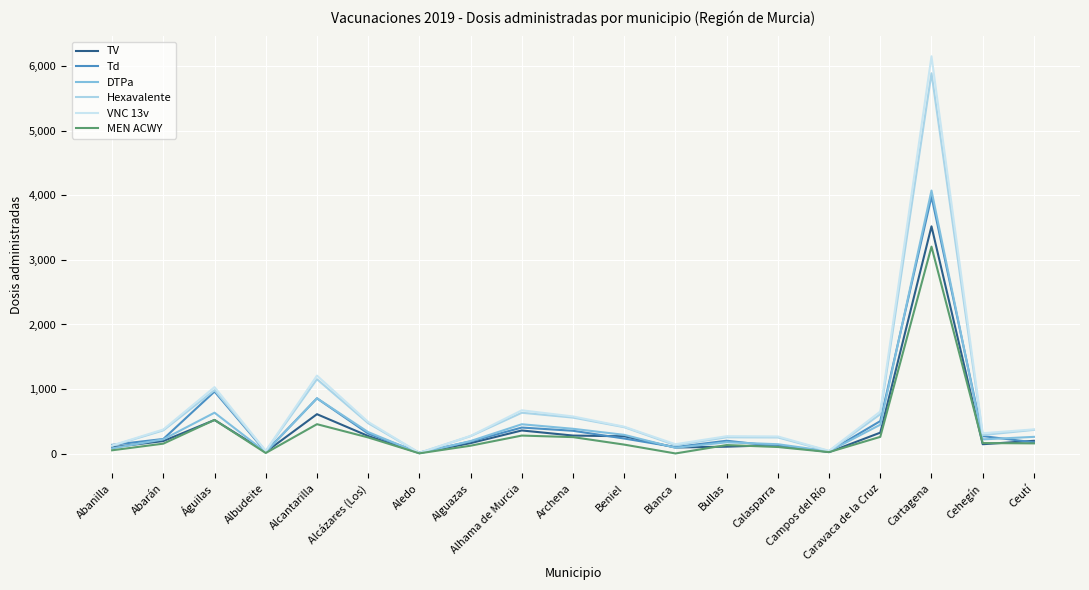

What is the label of the 5th point from the right?

Campos del Río